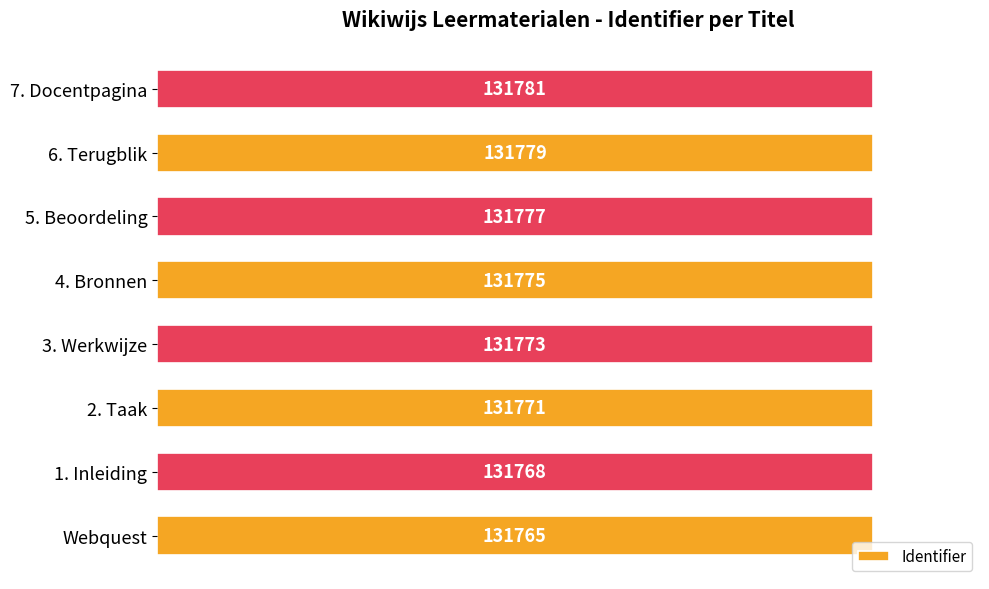

How many data points does each series have?

8